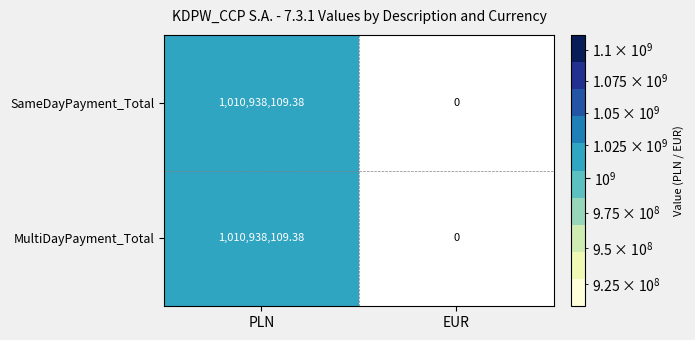

At which label does SameDayPayment_Total reach its peak?

PLN